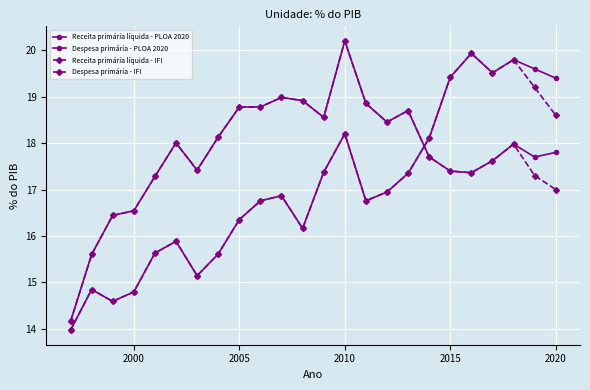

How many data points in Despesa primária - PLOA 2020 are less than 16?

8